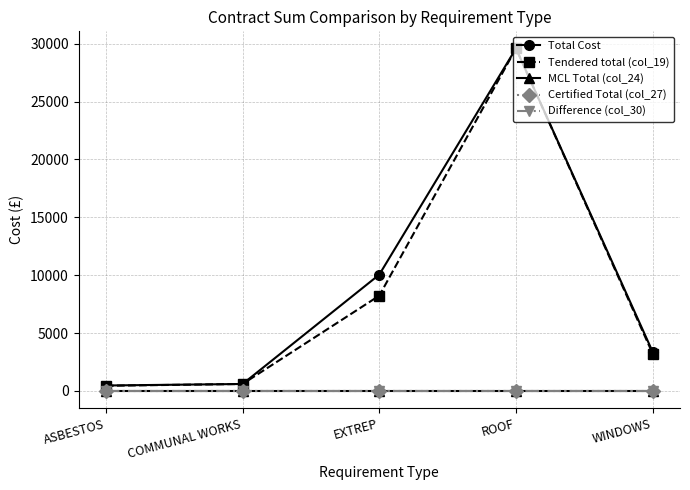

Is this an area chart (filled region under the line)?

No